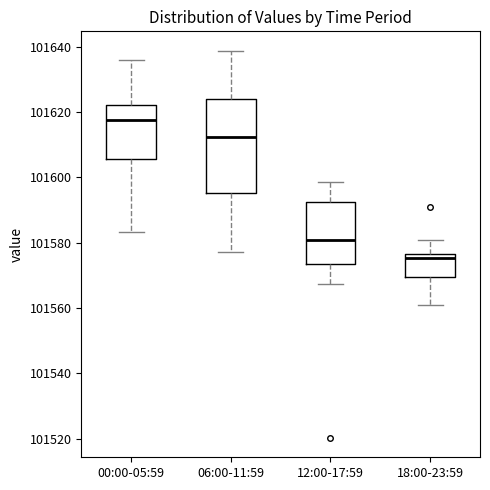

Comparing the boxes themselves (not the whiskers), which one is the tallest?

06:00-11:59